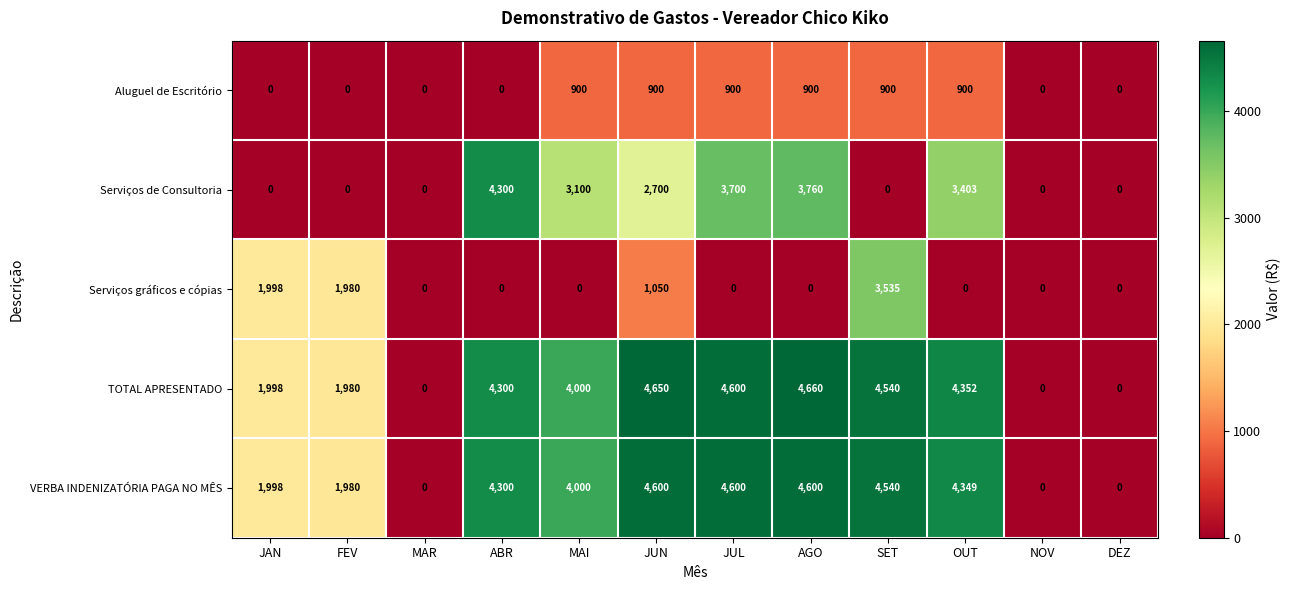

Rank the series by their maximum value, from lowest to highest.

Aluguel de Escritório, Serviços gráficos e cópias, Serviços de Consultoria, VERBA INDENIZATÓRIA PAGA NO MÊS, TOTAL APRESENTADO